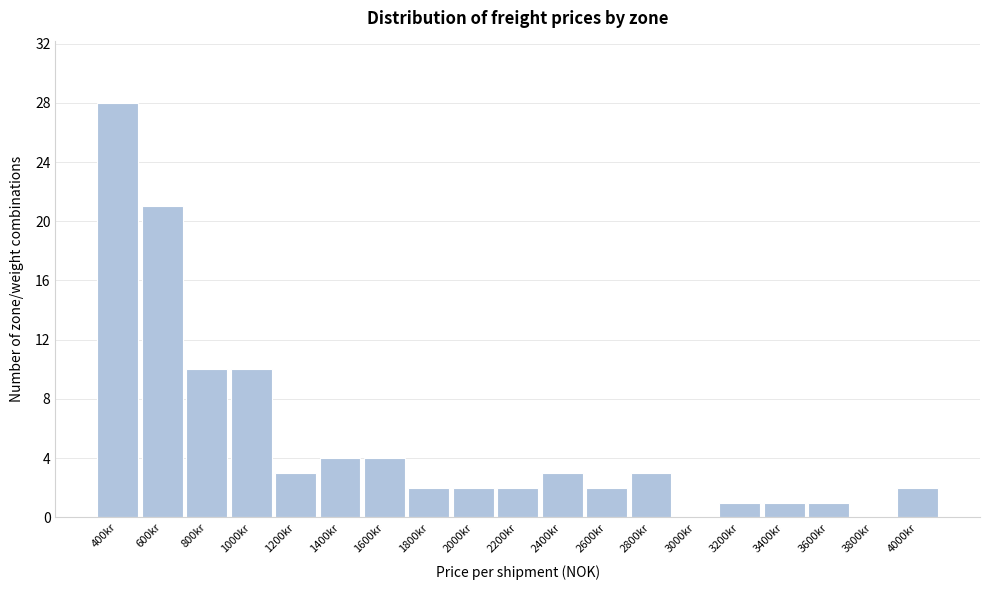

Reading left to right, what are all the values shown in this chart?

400kr=28	600kr=21	800kr=10	1000kr=10	1200kr=3	1400kr=4	1600kr=4	1800kr=2	2000kr=2	2200kr=2	2400kr=3	2600kr=2	2800kr=3	3000kr=0	3200kr=1	3400kr=1	3600kr=1	3800kr=0	4000kr=2